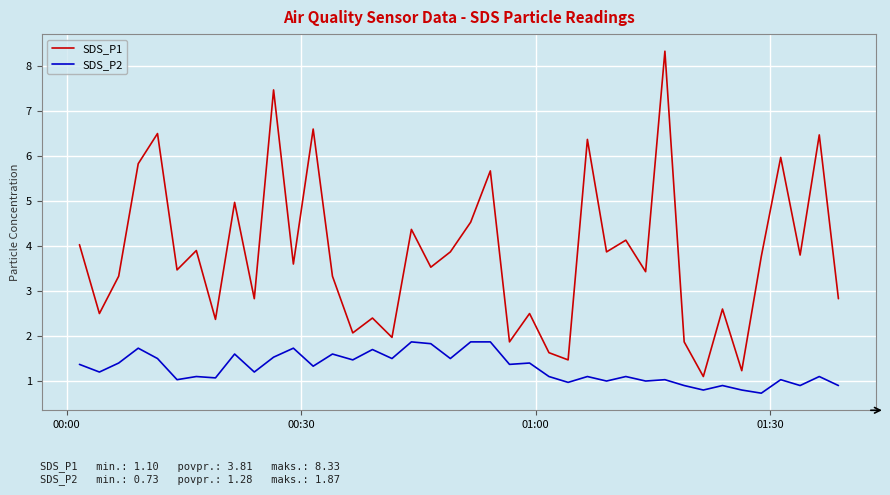

List the series in order of their overall mean, lowest first.

SDS_P2, SDS_P1